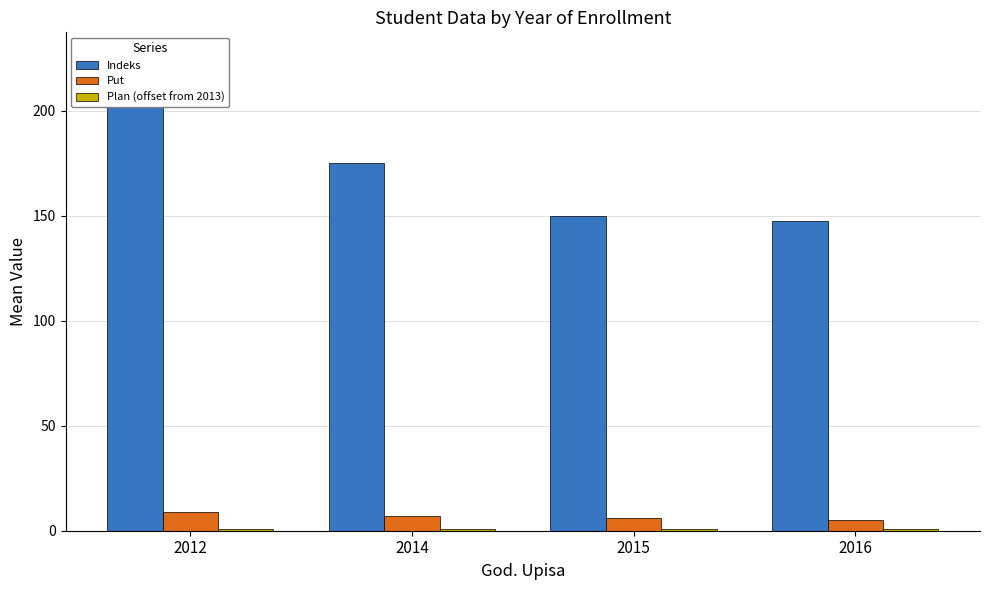

Is it true that Put equals 6.0 at 2015?

True